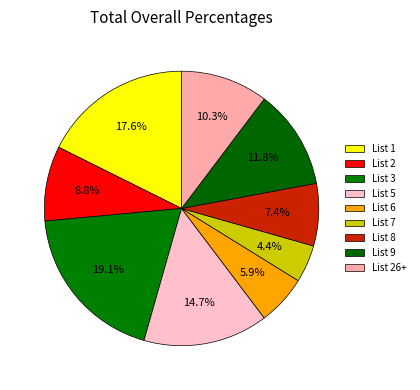

How much of the chart is everything except List 1?

82.4%